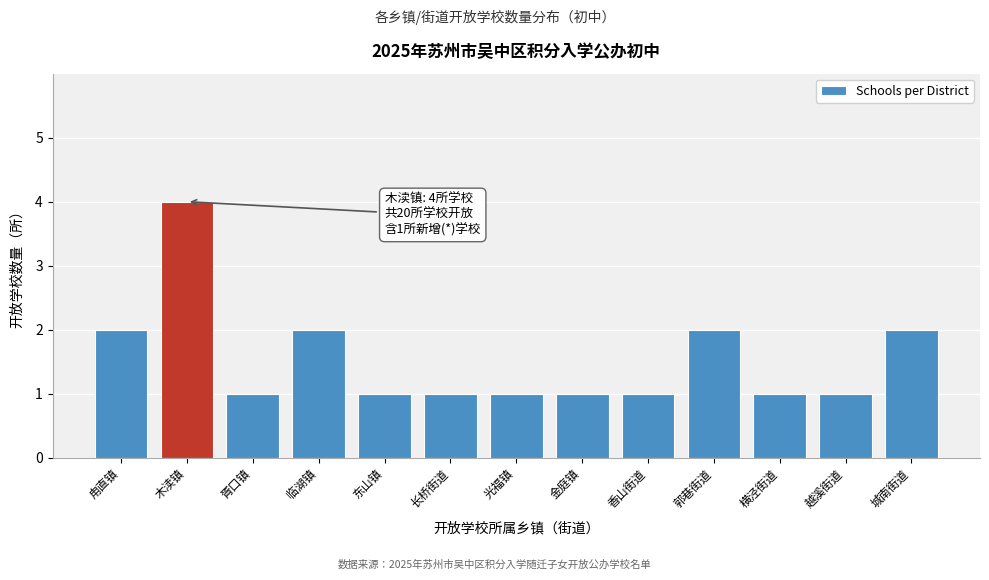

Reading right to left, what are all the values shown in this chart?

2	1	1	2	1	1	1	1	1	2	1	4	2